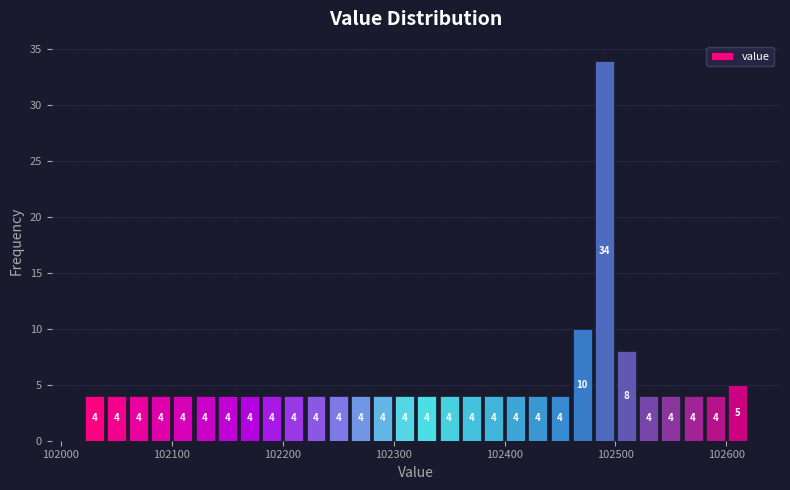

Read against the x-axis, roughly where is the centre of the tallest bar?

102490